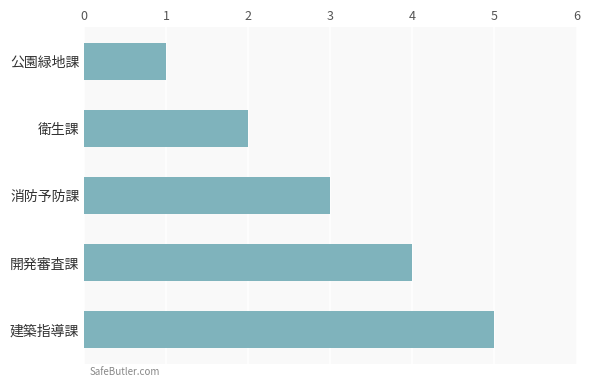

Approximately how many times larger is the value at 開発審査課 compared to 建築指導課?

0.8